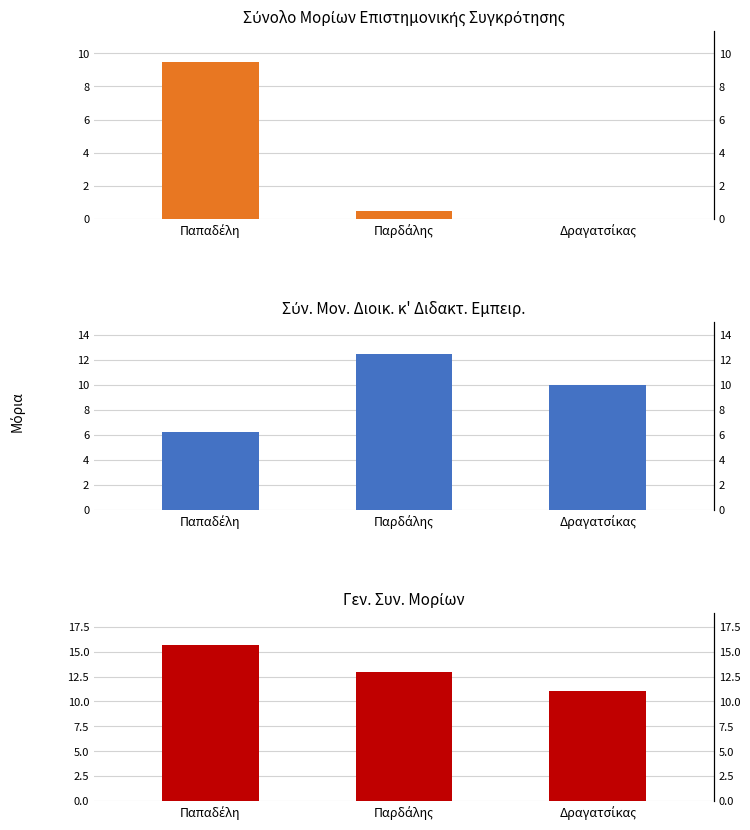

List the series in order of their overall mean, lowest first.

Σύνολο Μορίων Επιστημονικής Συγκρότησης, Σύν. Μον. Διοικ. κ Διδακτ. Εμπειρ., Γεν. Συν. Μορίων